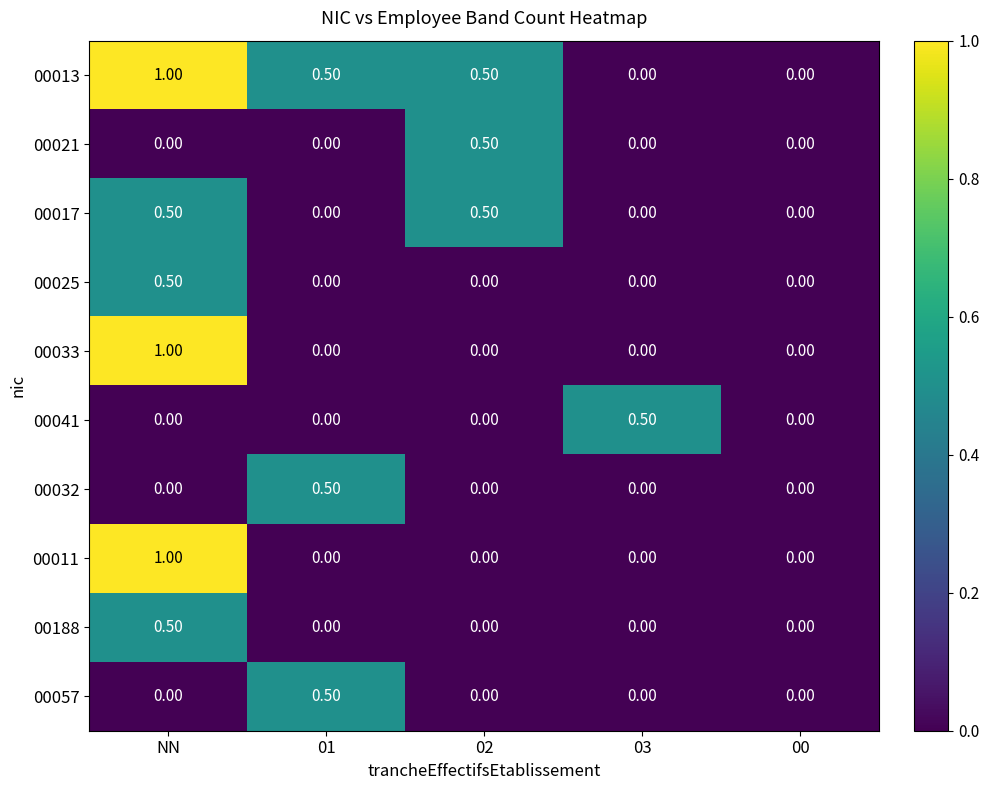

At which category is the sum across all series the highest?

NN